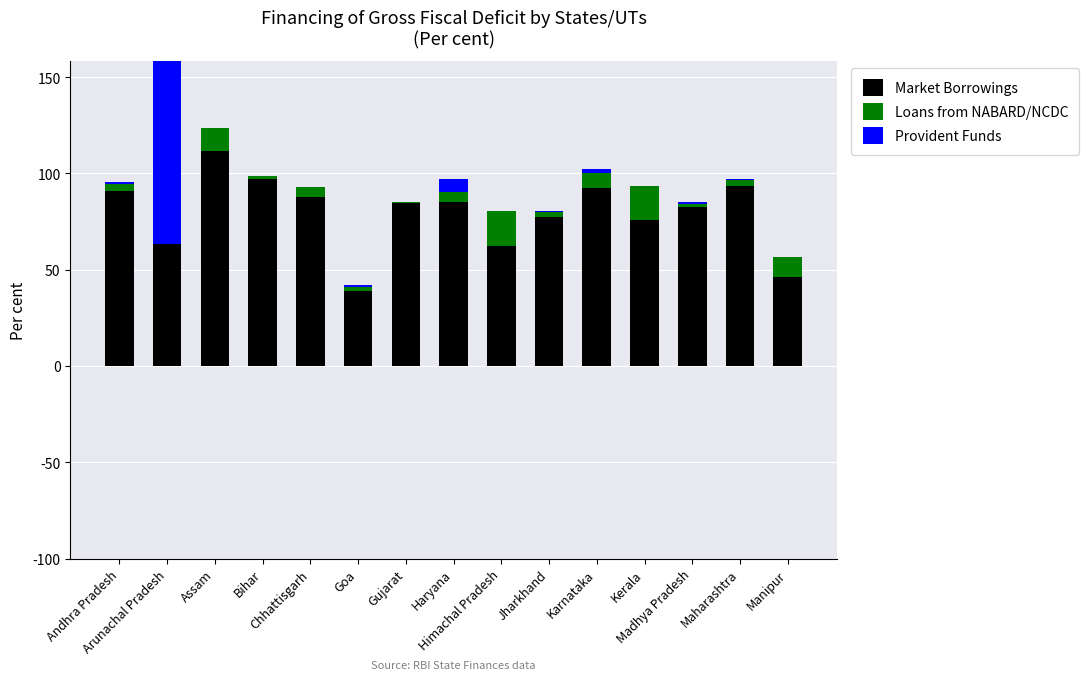

At which category does the chart reach its peak across all series?

Arunachal Pradesh